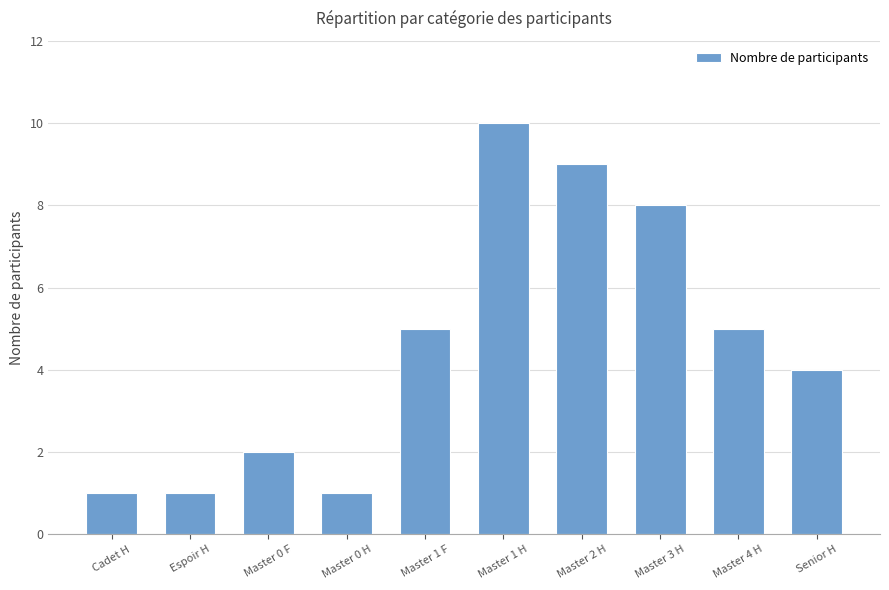

What is the value of the 1st bar from the left?

1